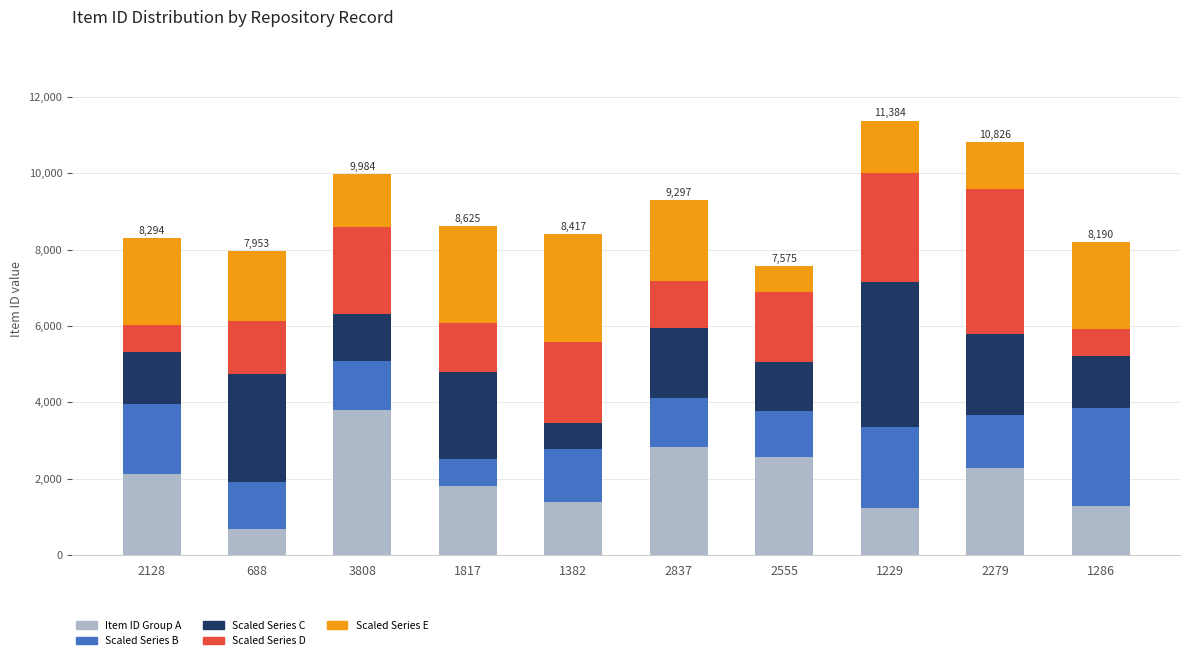

The Item ID Group A series shows 2279 at 2279. True or false?

True